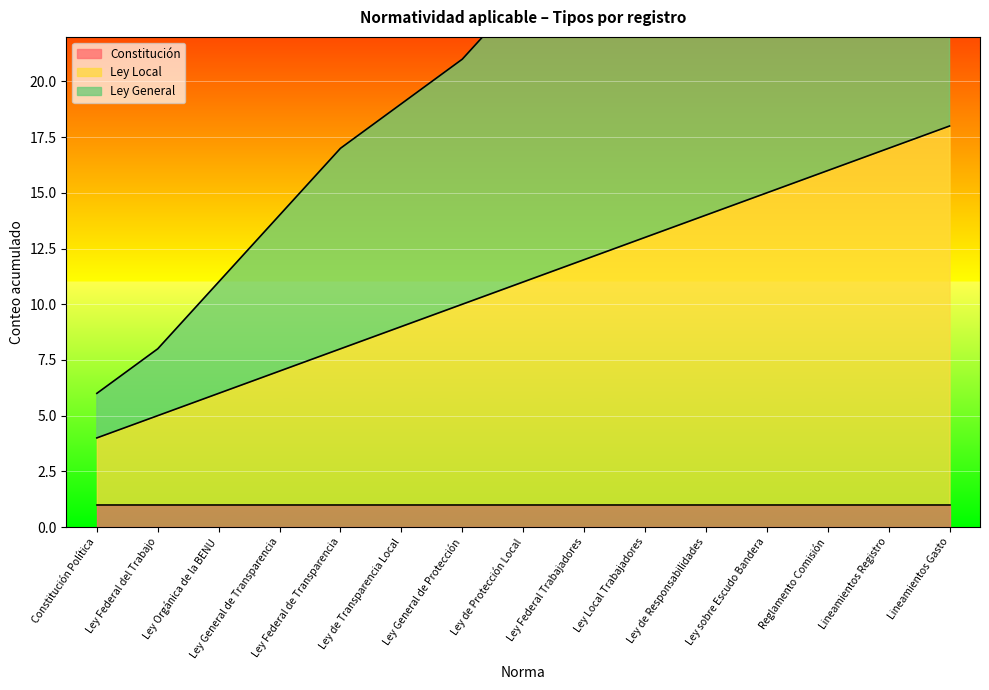

True or false: Ley General and Ley Local cross at least once.

False